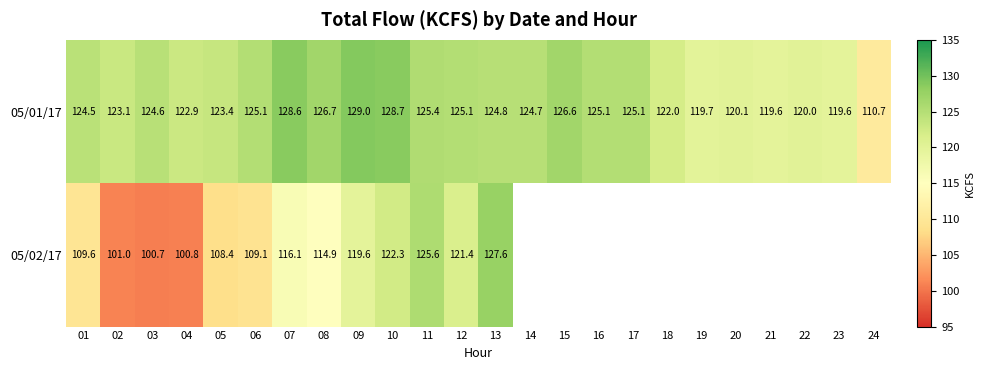

At 01, list the series in order from largest to smallest.

05/01/17, 05/02/17